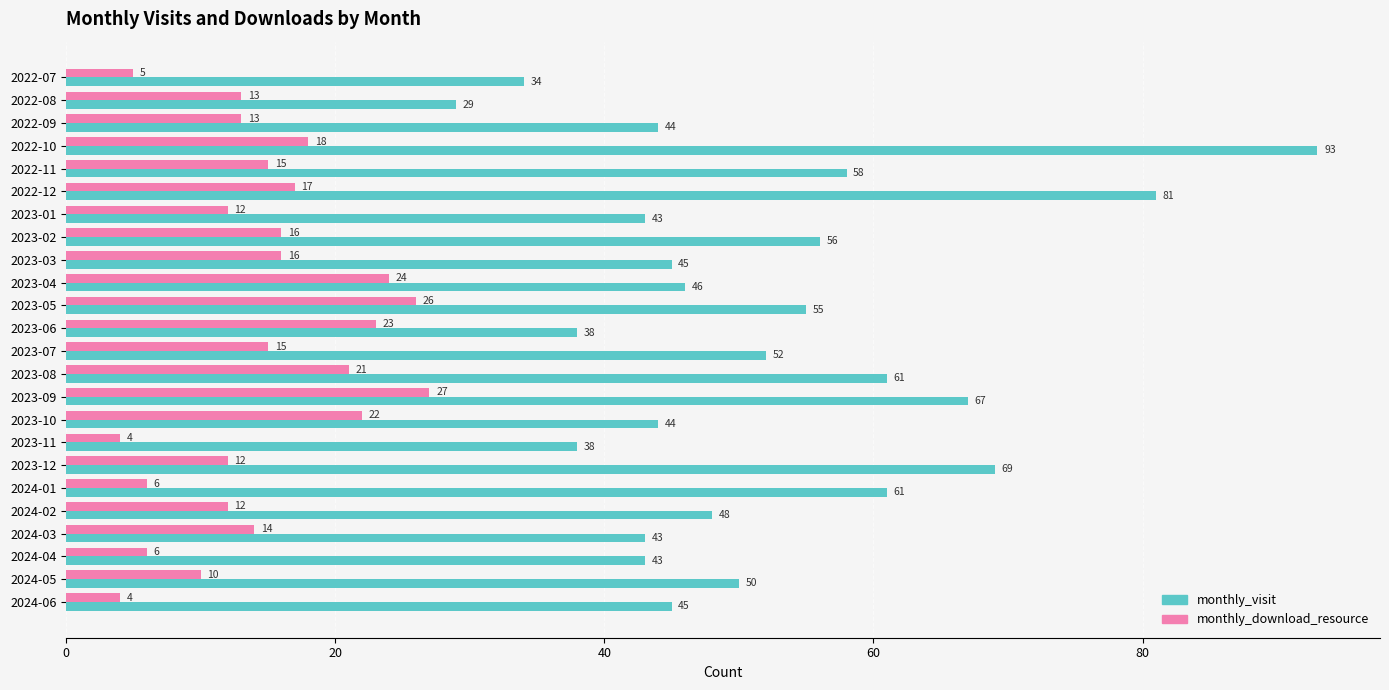

List the series in order of their peak value, lowest first.

monthly_download_resource, monthly_visit